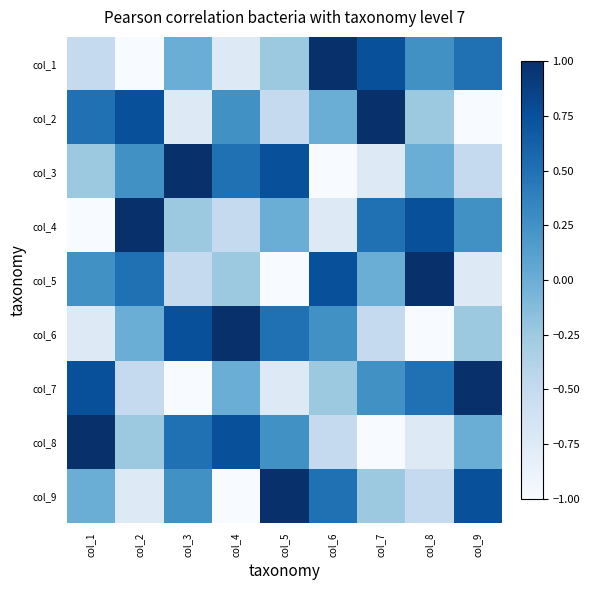

What is the maximum value shown in the chart?

1.0